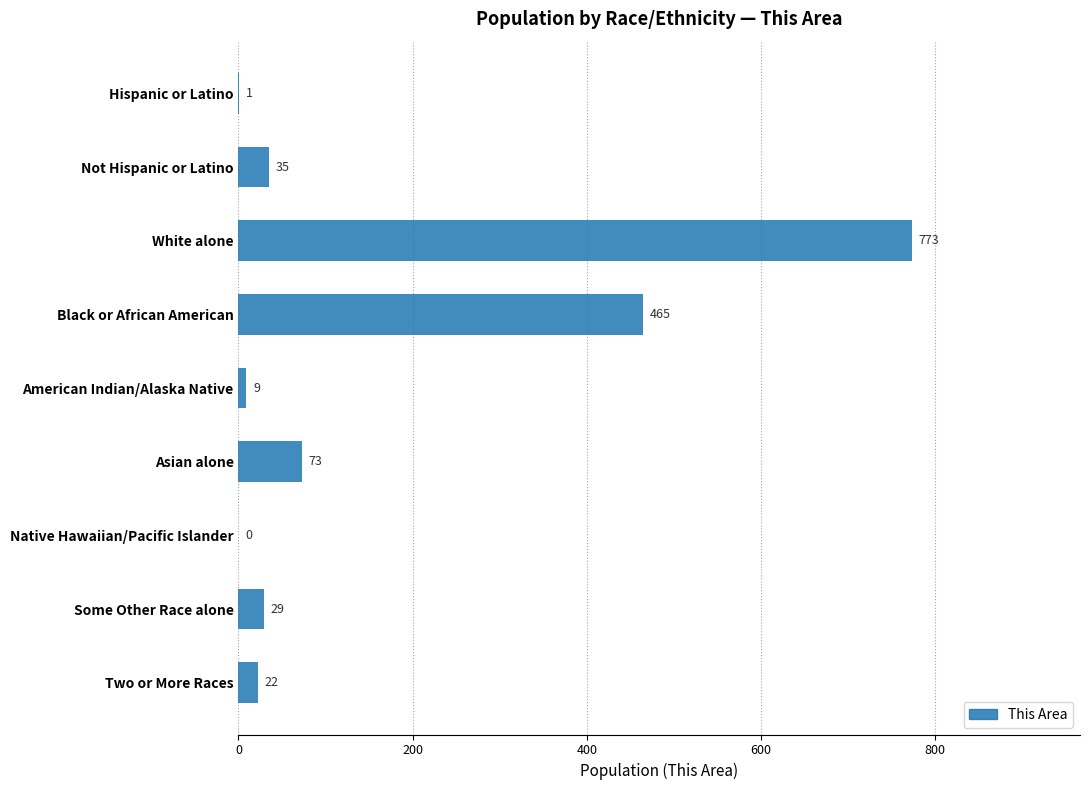

Reading top to bottom, transcribe all the data shown in this chart.

Hispanic or Latino=1	Not Hispanic or Latino=35	White alone=773	Black or African American=465	American Indian/Alaska Native=9	Asian alone=73	Native Hawaiian/Pacific Islander=0	Some Other Race alone=29	Two or More Races=22